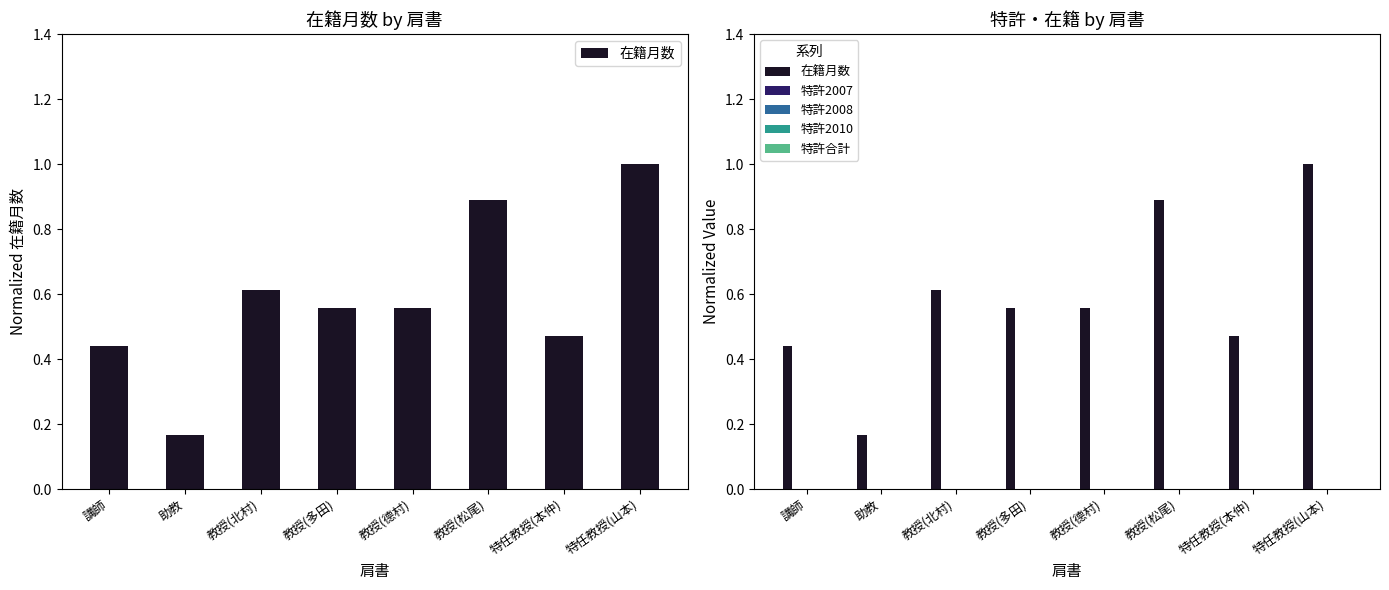

Which label corresponds to the largest value in the chart?

特任教授(山本)